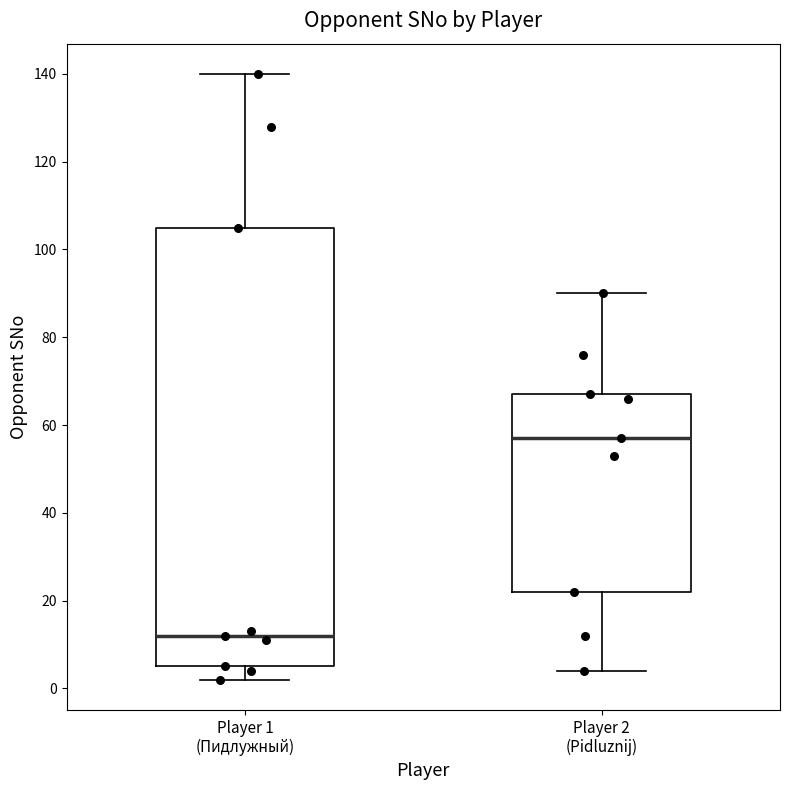

Comparing the boxes themselves (not the whiskers), which one is the tallest?

Player 1 (Пидлужный)